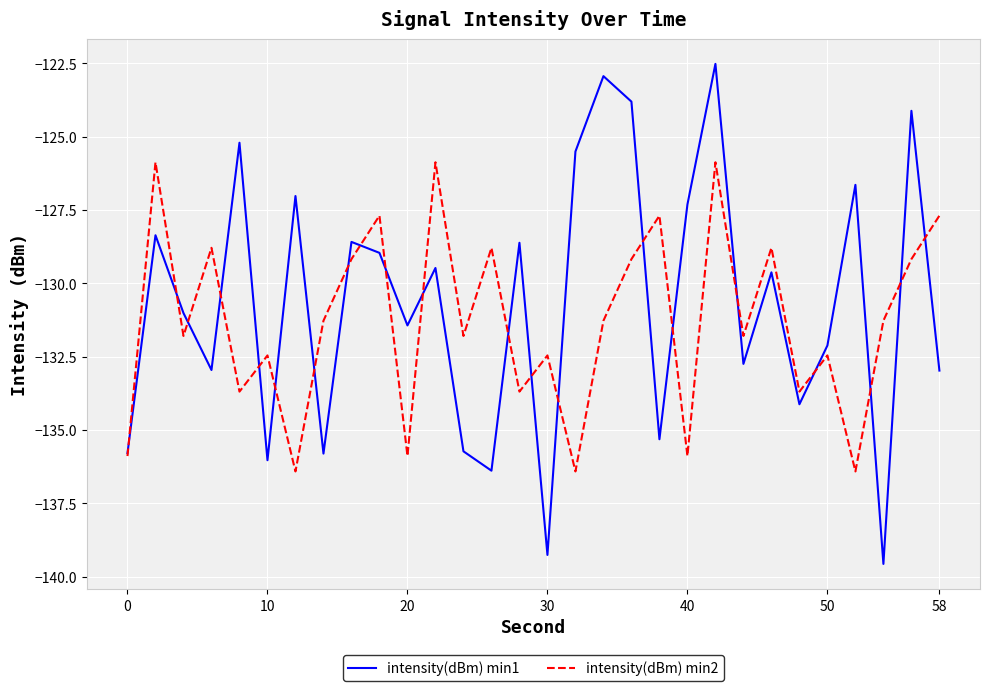

What is the greatest value displayed?

-122.5